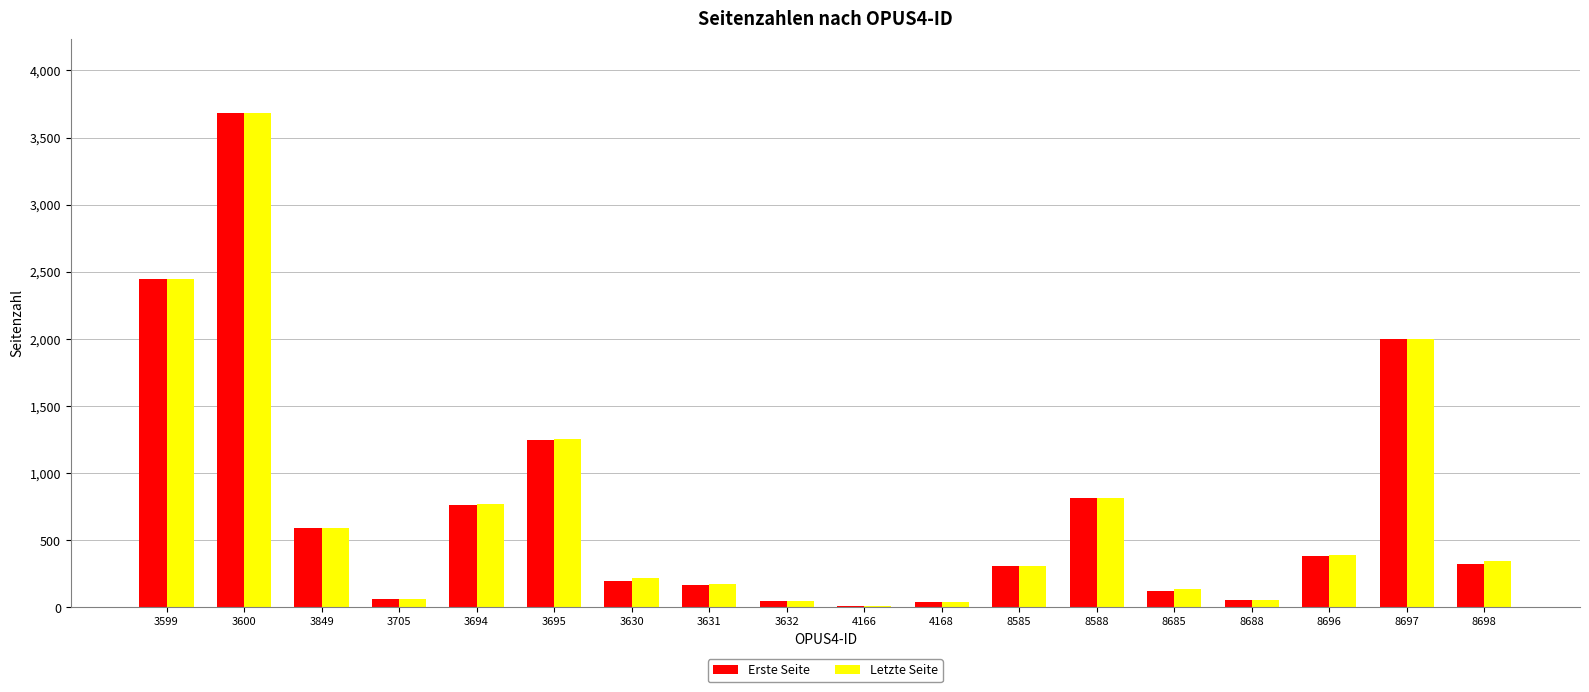

Which label corresponds to the largest value in the chart?

3600